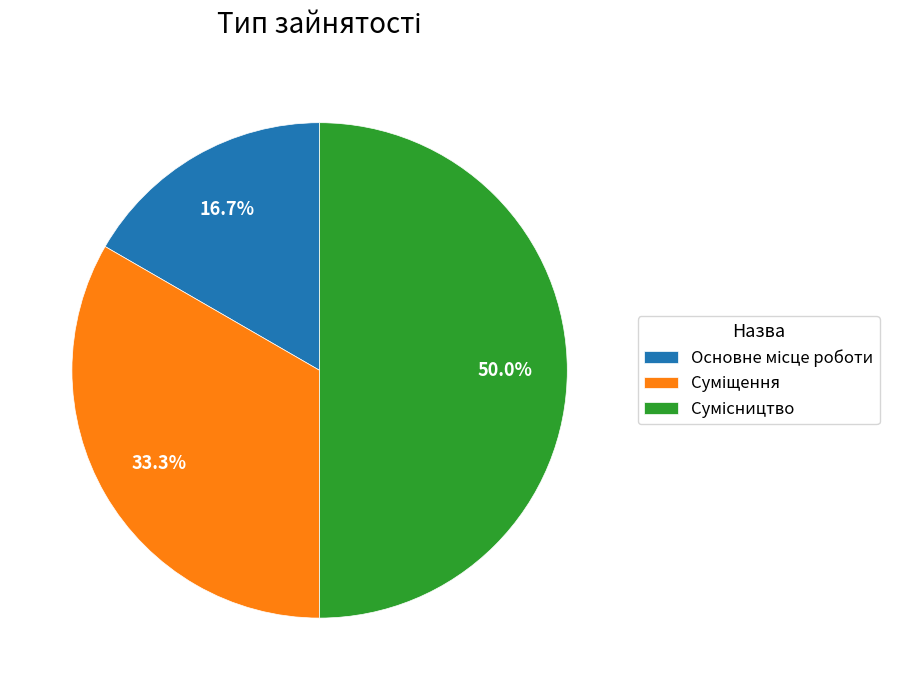

To the nearest percent, what is the difference between the largest and smallest slice percentages?

33%